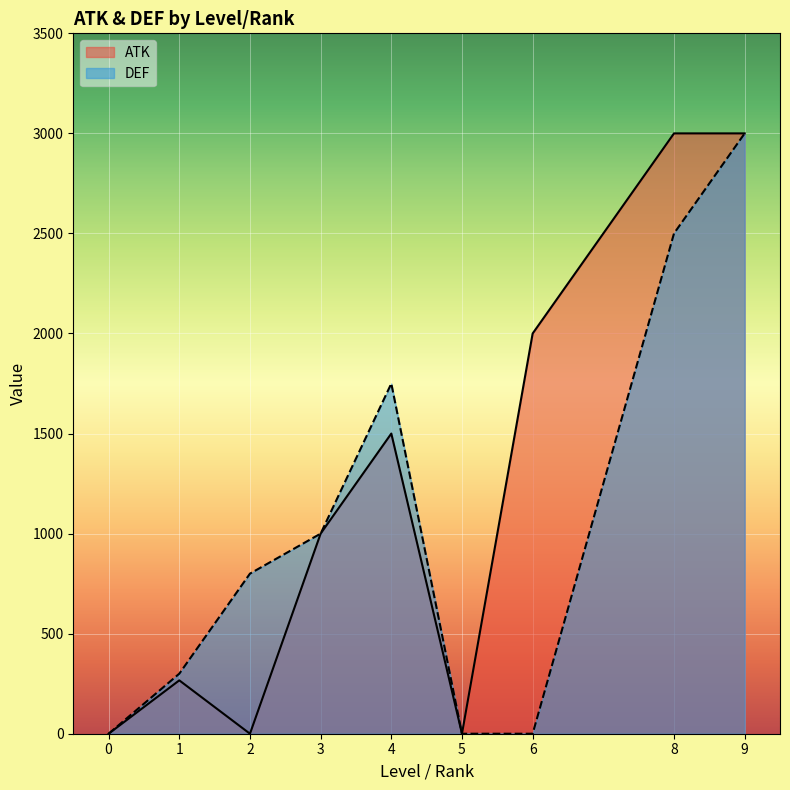

True or false: DEF and ATK intersect in this chart.

False